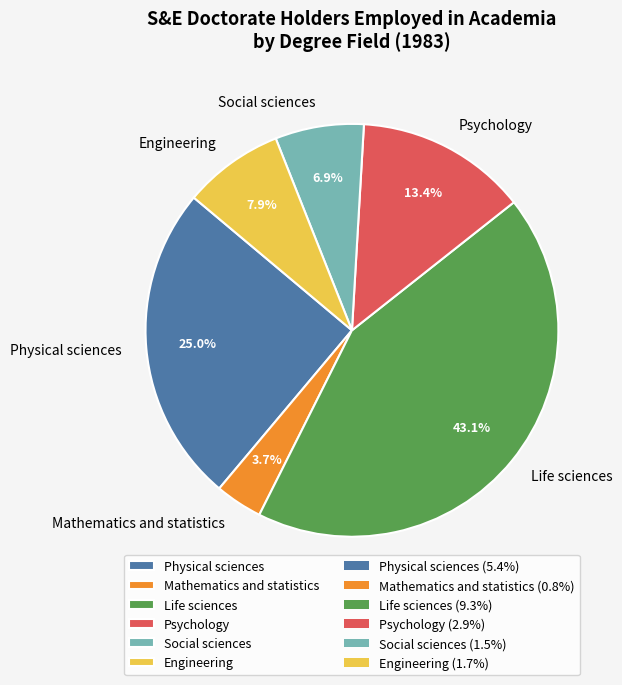

What is the largest slice in the pie chart?

Life sciences